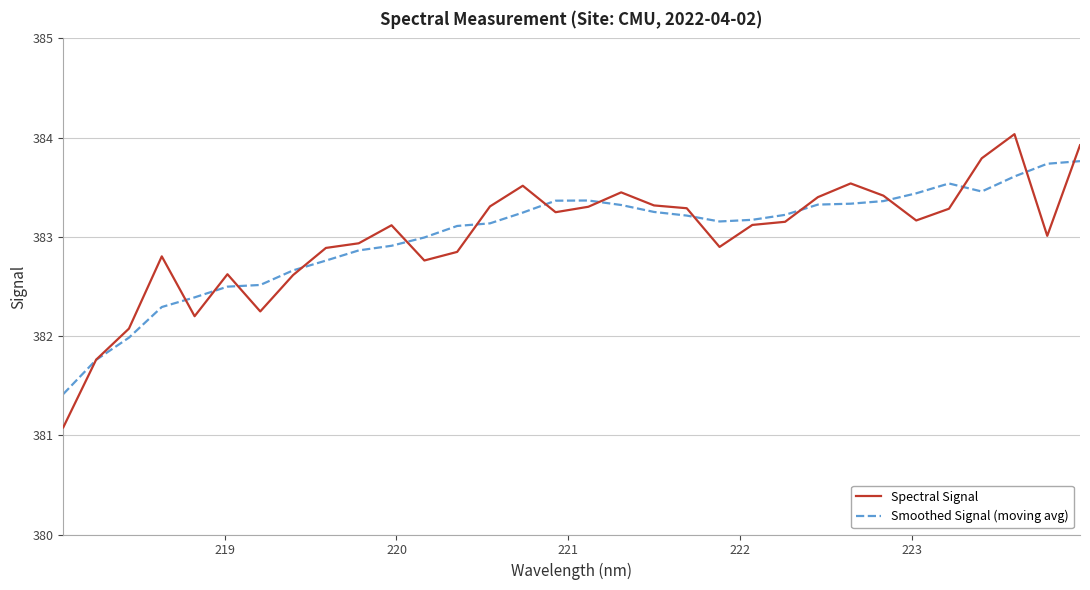

What is the minimum value shown in the chart?

381.1